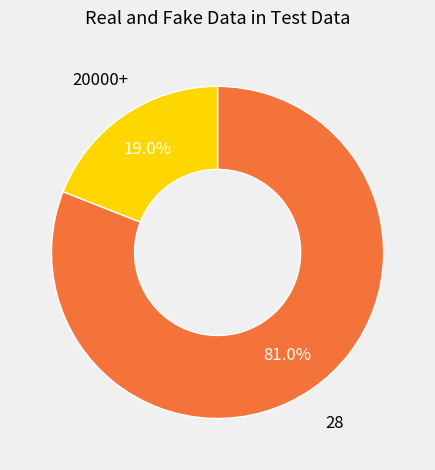

Is there any slice that represents more than half of the pie?

Yes